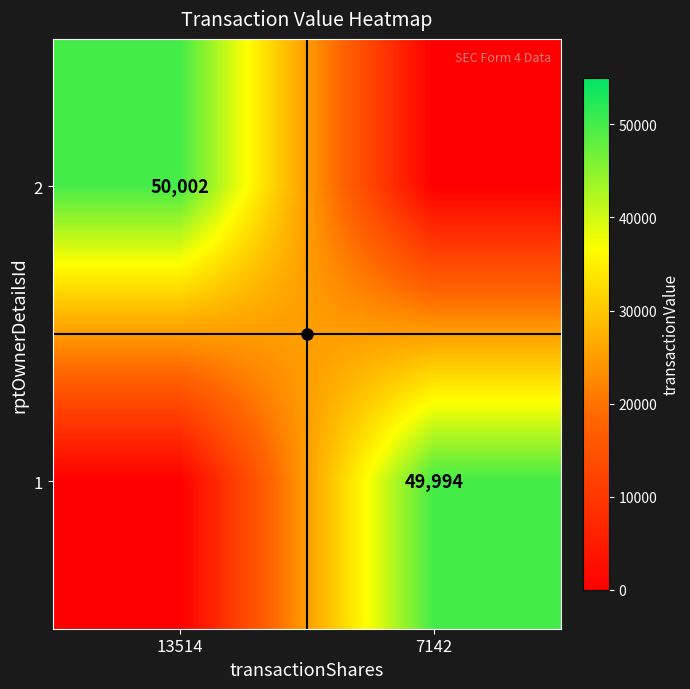

How many values in 2 are above zero?

1